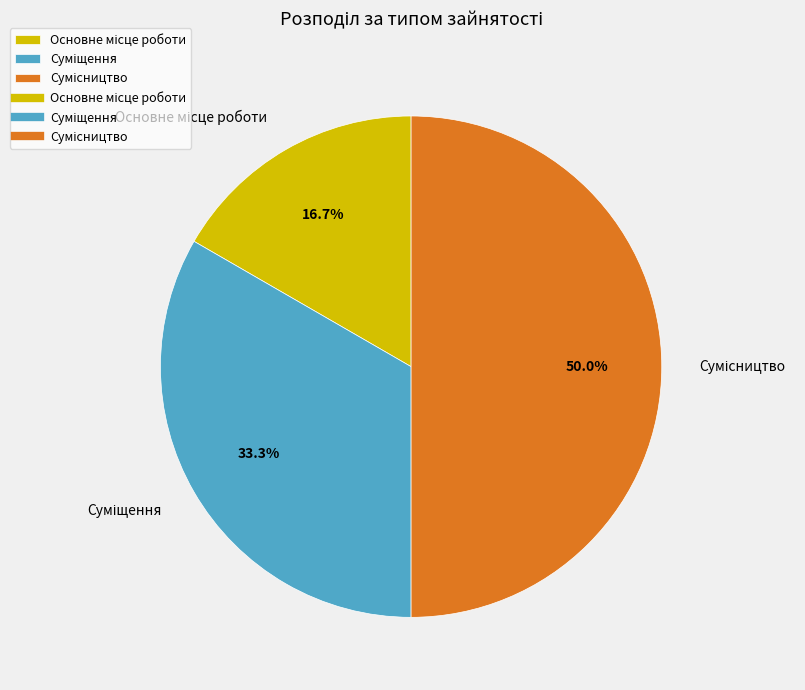

To the nearest percent, what is the combined percentage of Суміщення and Основне місце роботи?

50%